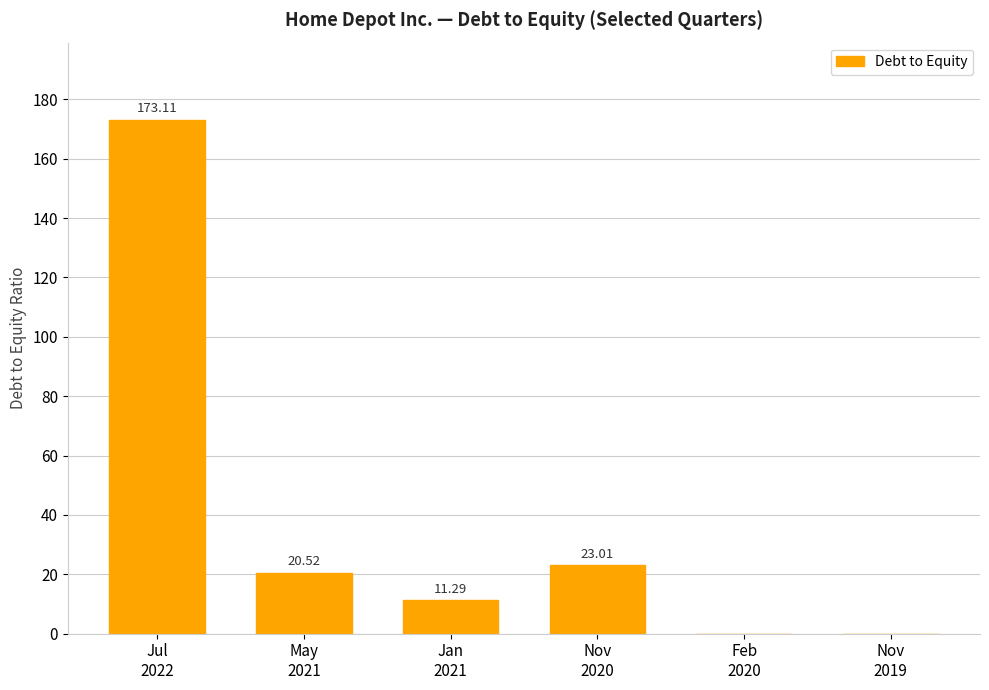

What is the sum of all values?

227.9